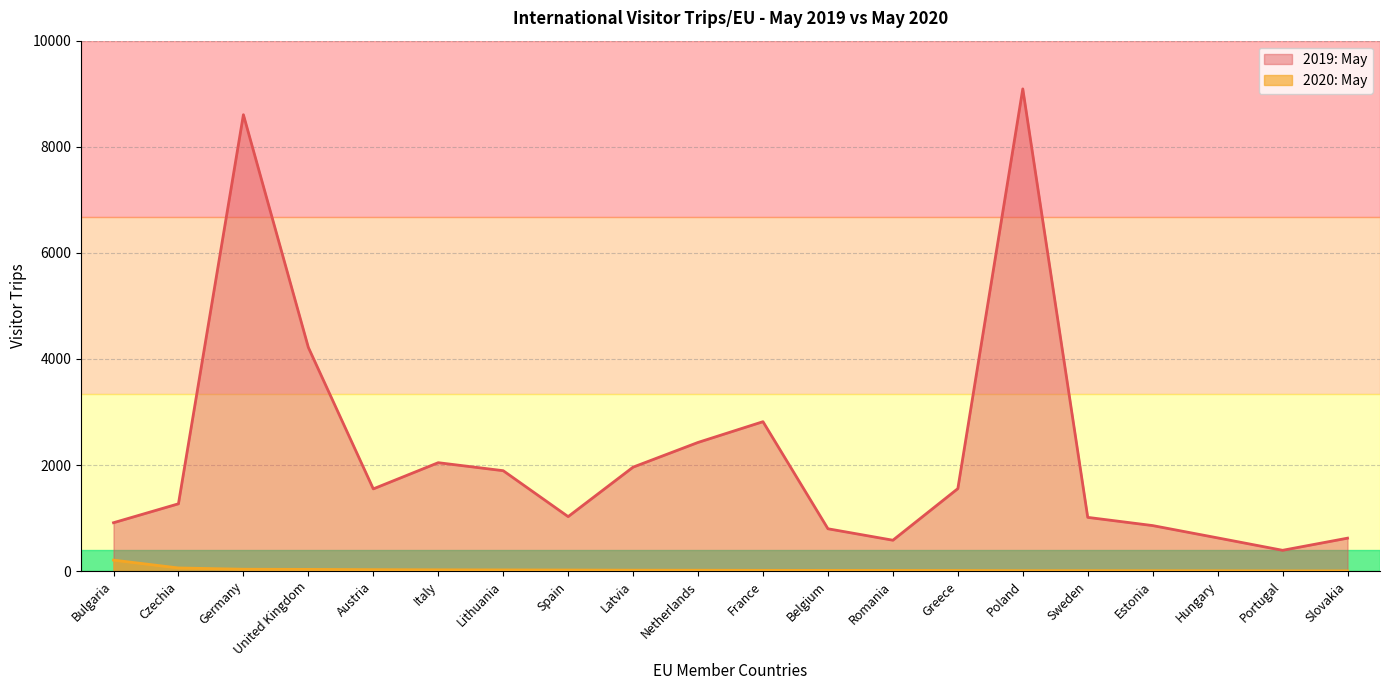

At which label does 2020: May first exceed 16?

Bulgaria